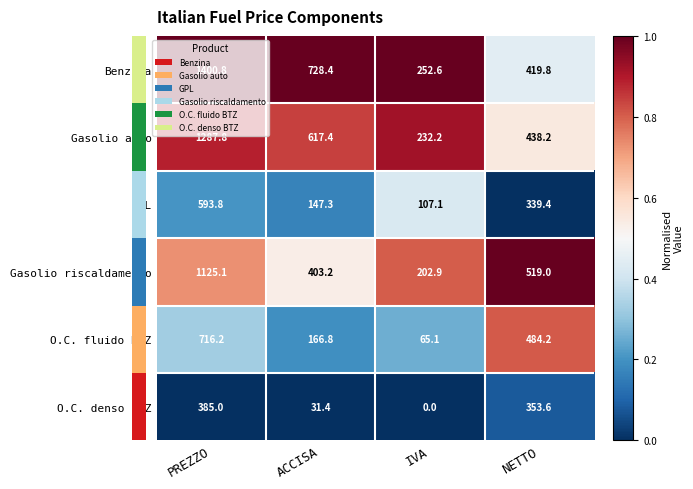

At which category is the sum across all series the highest?

PREZZO